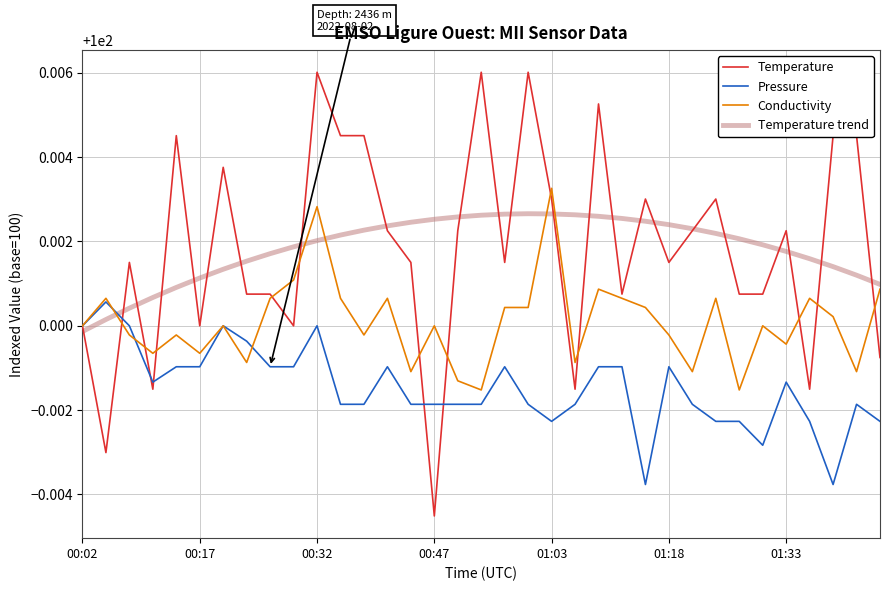

Which series has the largest range (max minus min)?

Temperature